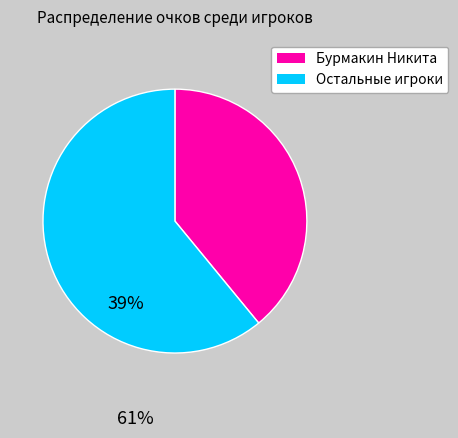

Is there a majority slice in this chart?

Yes